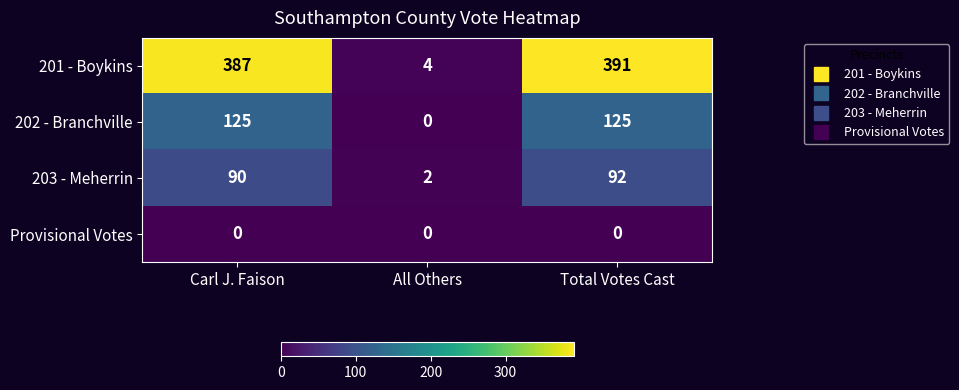

What is the difference between the highest and lowest values at All Others?

4